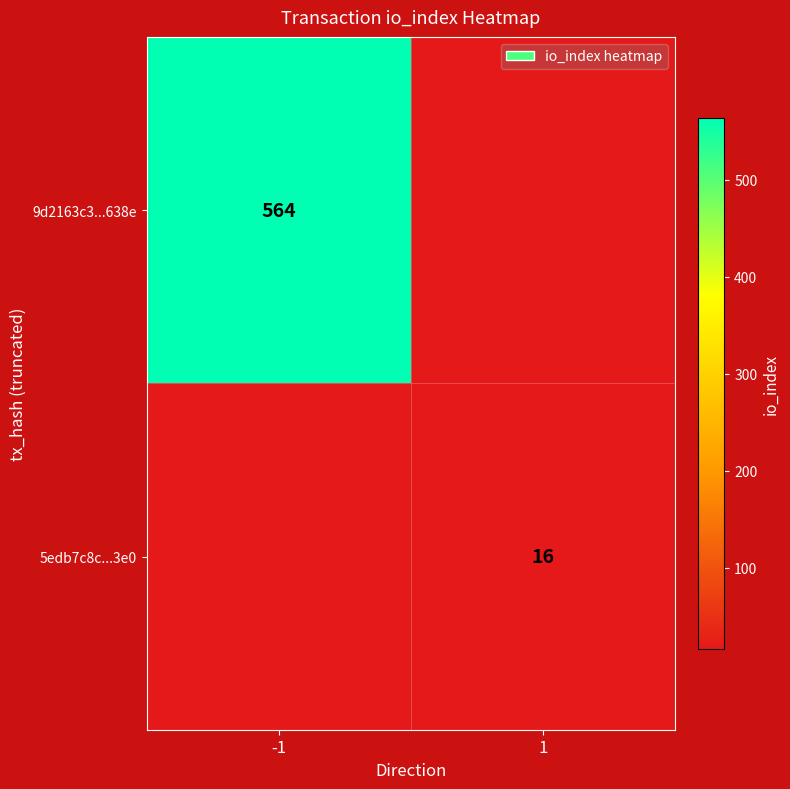

True or false: 9d2163c3...638e has a value of 957.1 at -1.

False